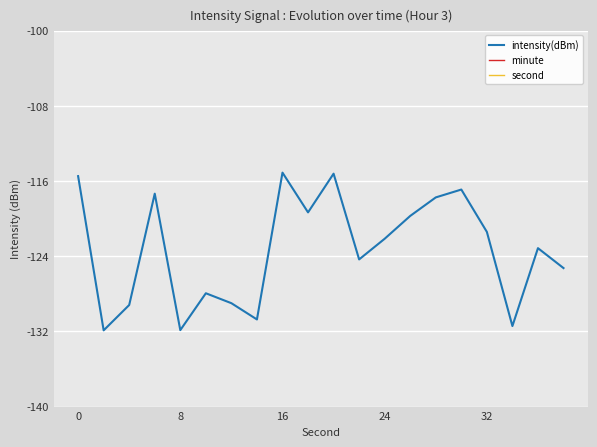

At 7, list the series in order from largest to smallest.

second, minute, intensity(dBm)